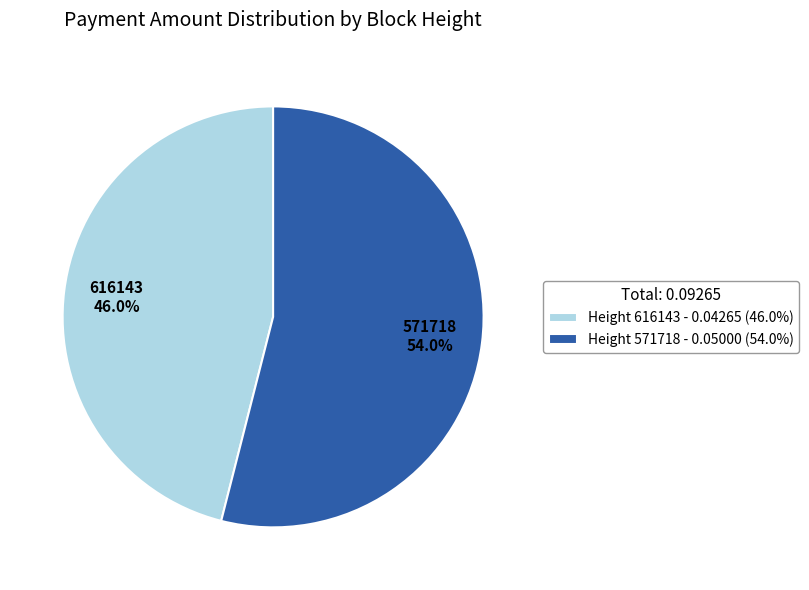

Which slice is the smallest?

616143